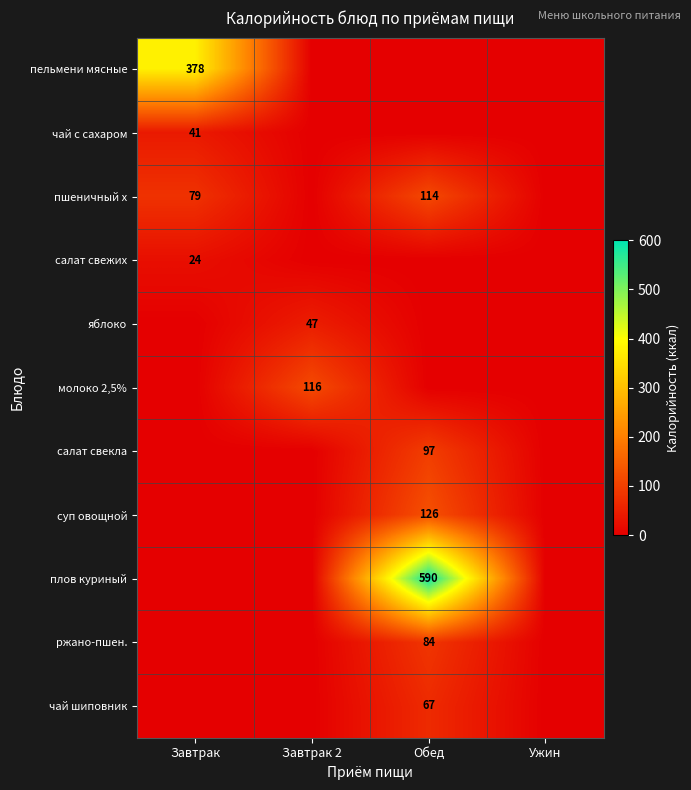

What is the total value across all series at Завтрак 2?

163.4